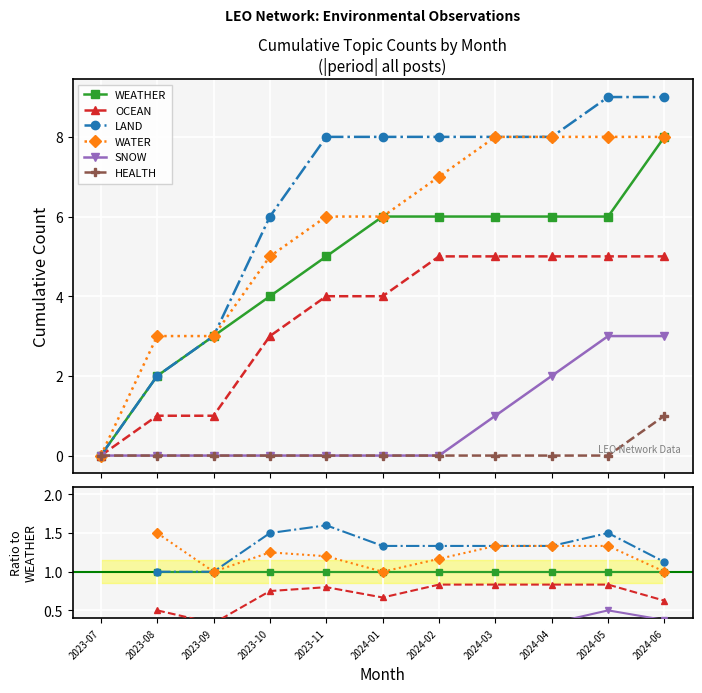

True or false: WEATHER has more than 2 interior local peaks.

False